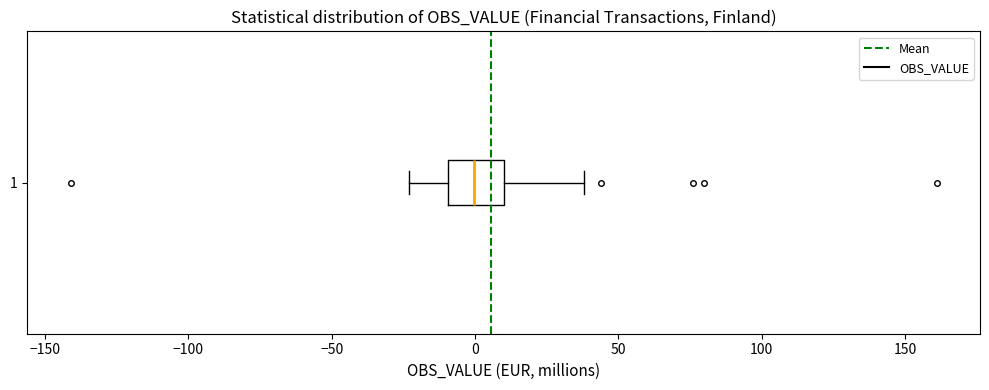

Read this box plot against the x-axis: the position of the median line, the range covered by the box, and the ends of both whiskers. The values are not printed on the chart, so give them approximately, as read against the axis.

median 0, box -10 to 10, whiskers -25 to 40